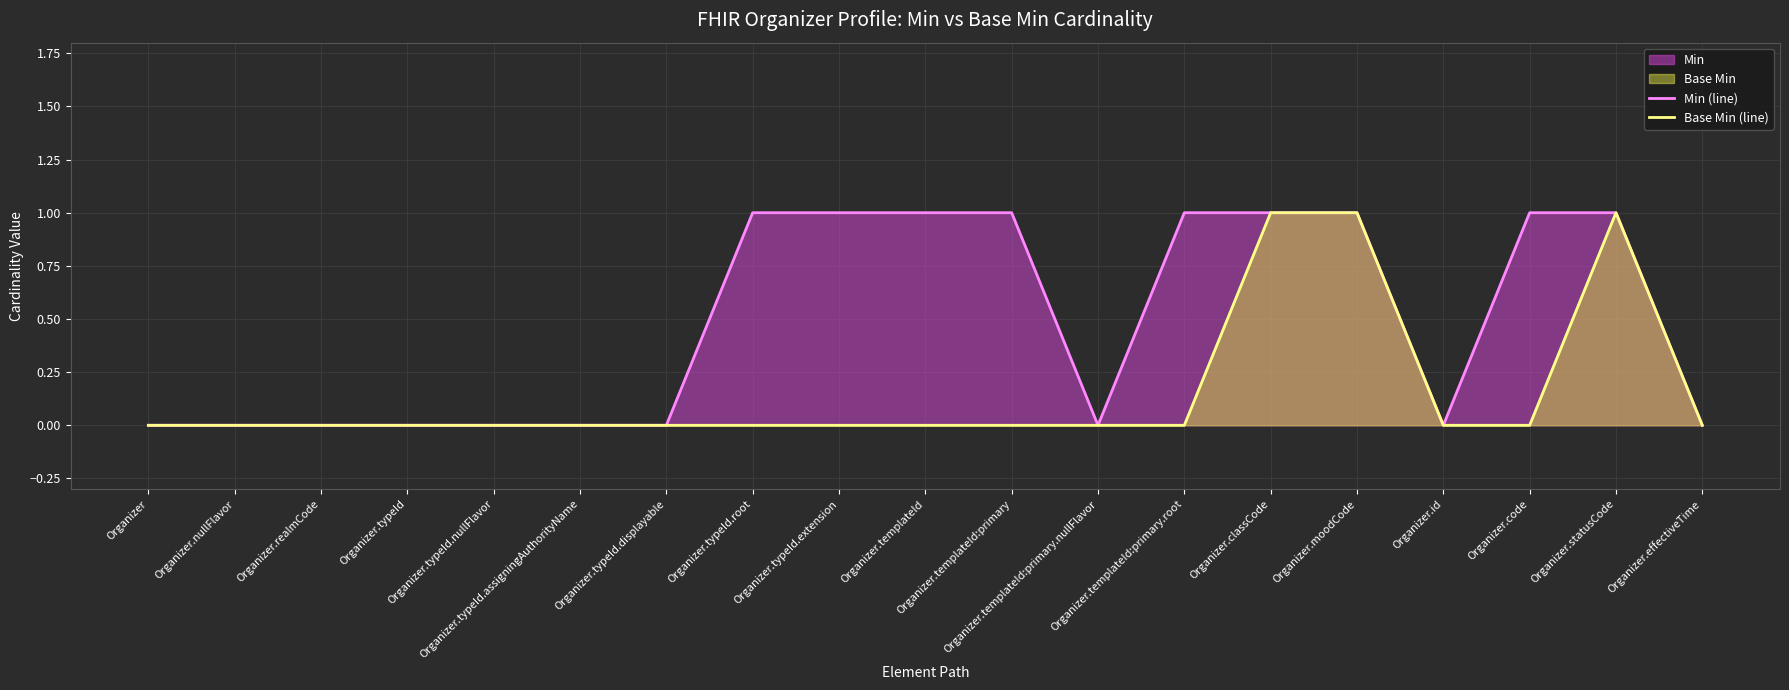

True or false: Min (line) has a value of 0 at Organizer.typeId.root.

False